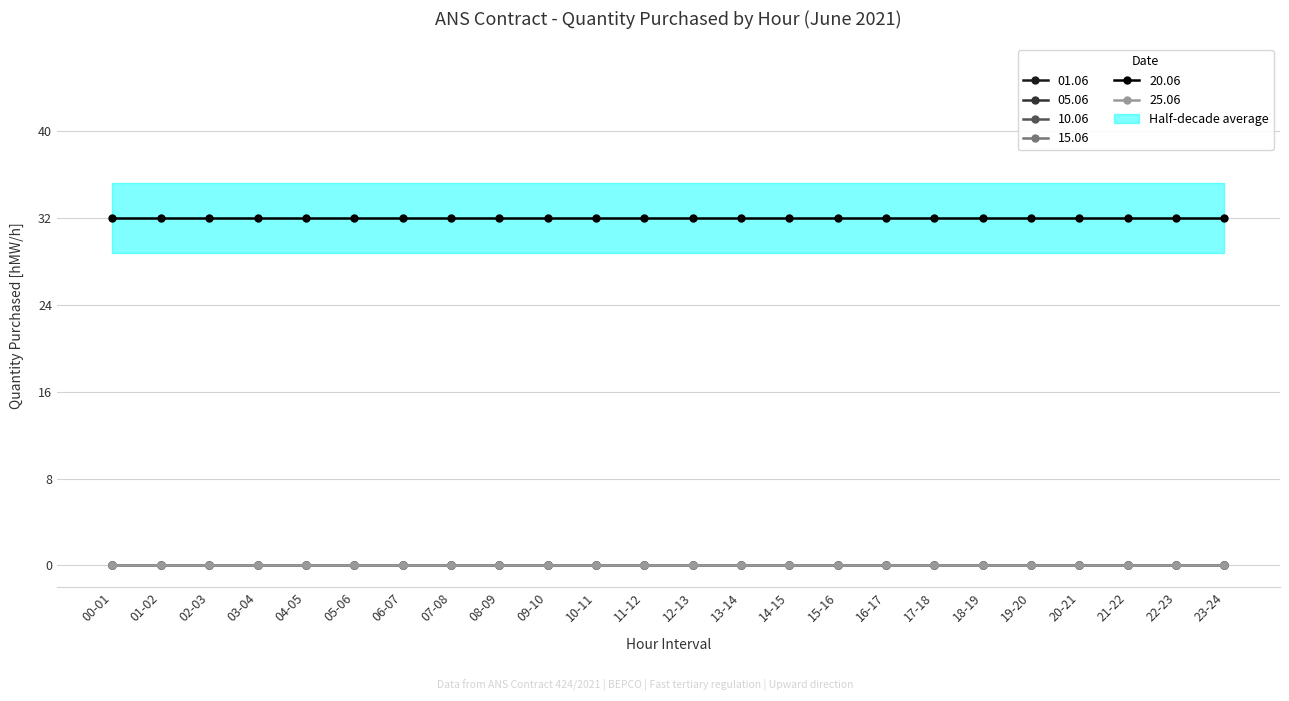

What is the difference between the highest and lowest values at 07-08?

32